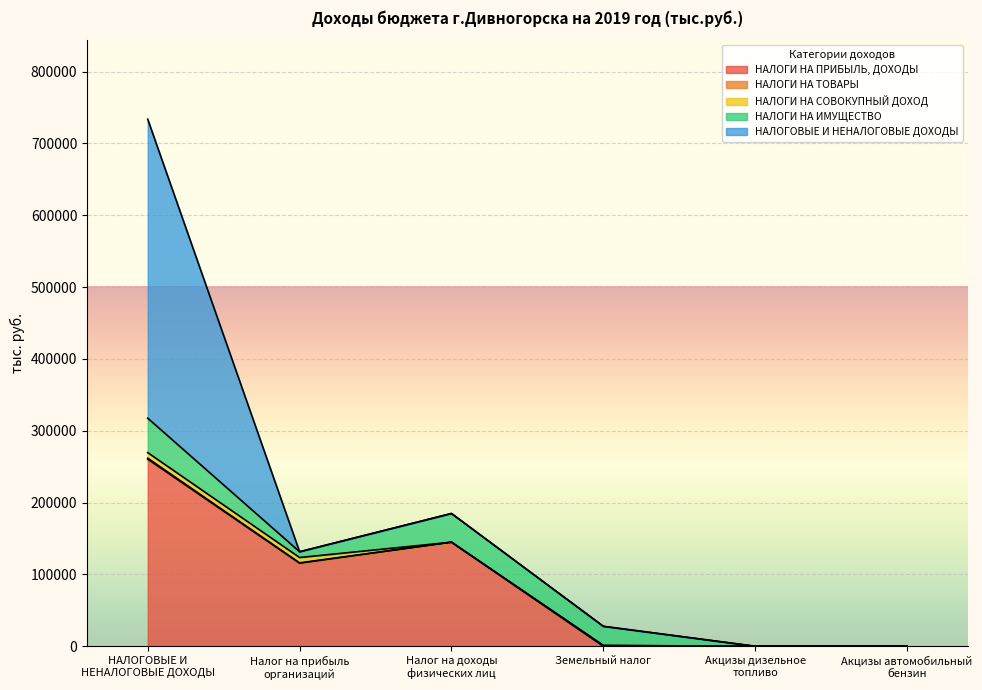

Read the НАЛОГИ НА ИМУЩЕСТВО value at Налог на доходы
физических лиц.

39935.0